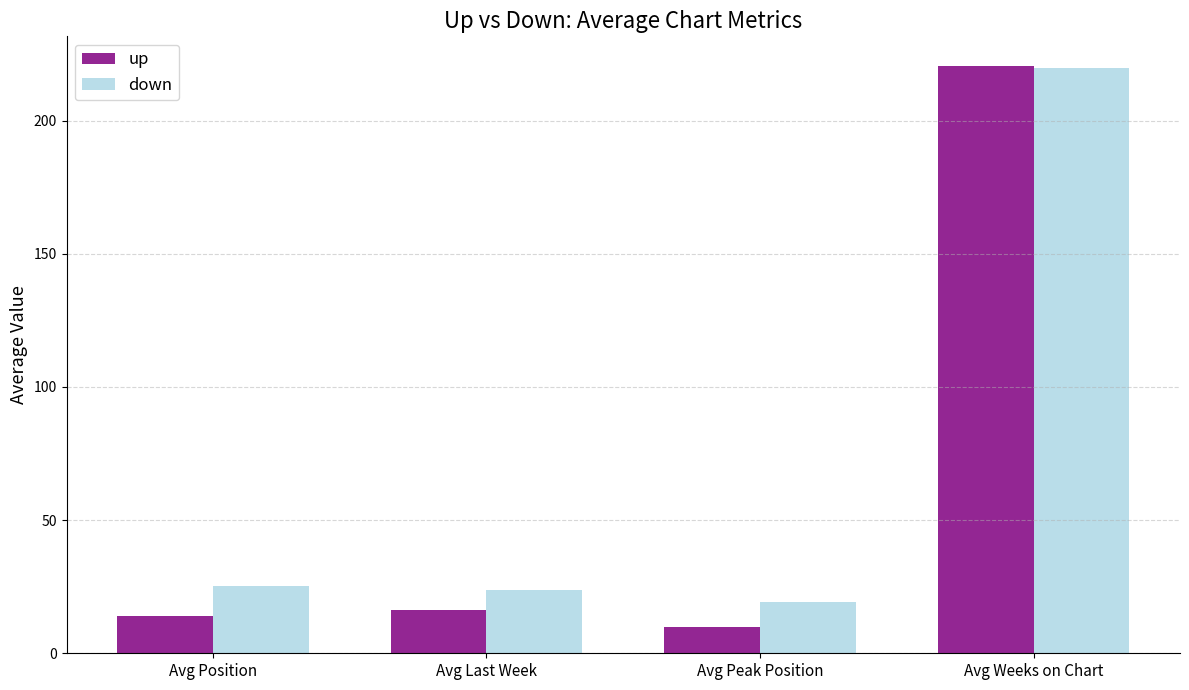

Rank the series at Avg Position from lowest to highest value.

up, down